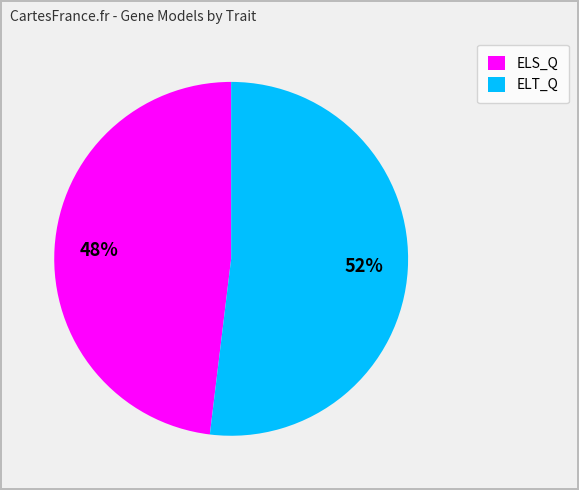

To the nearest percent, what is the average slice percentage?

50%